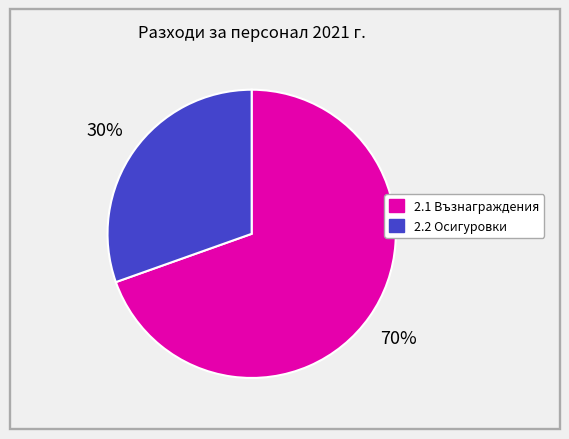

Which category has the biggest portion of the pie?

2.1 Възнаграждения